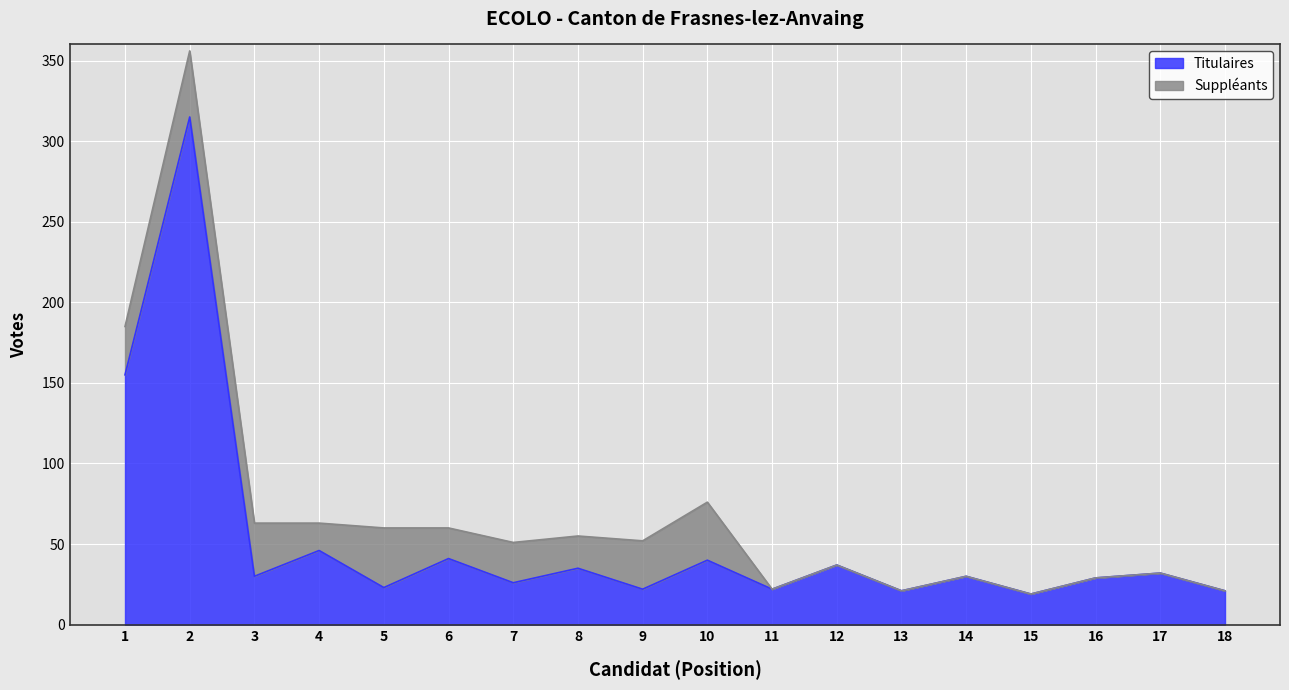

How many points are higher than both their immediate neighbors (excluding endpoints)?

8